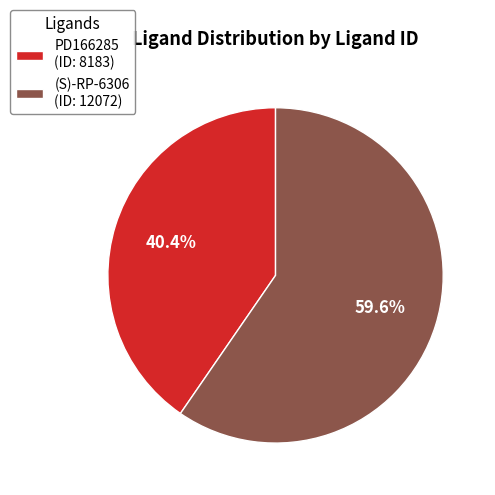

True or false: (S)-RP-6306 accounts for 60% of the total.

True